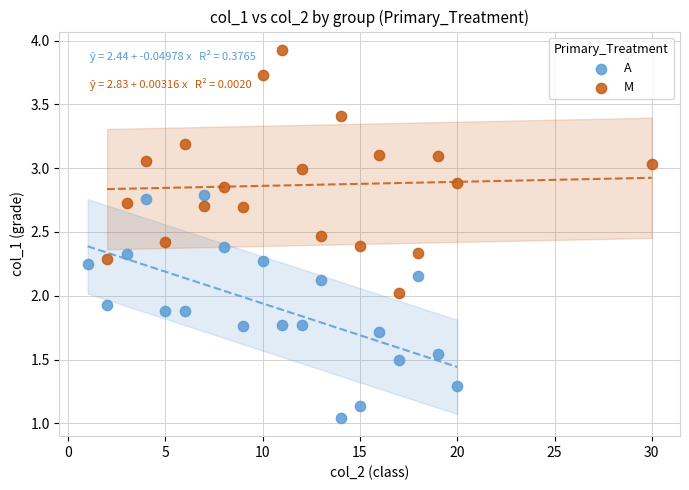

Which series contains the lowest Y value?

A